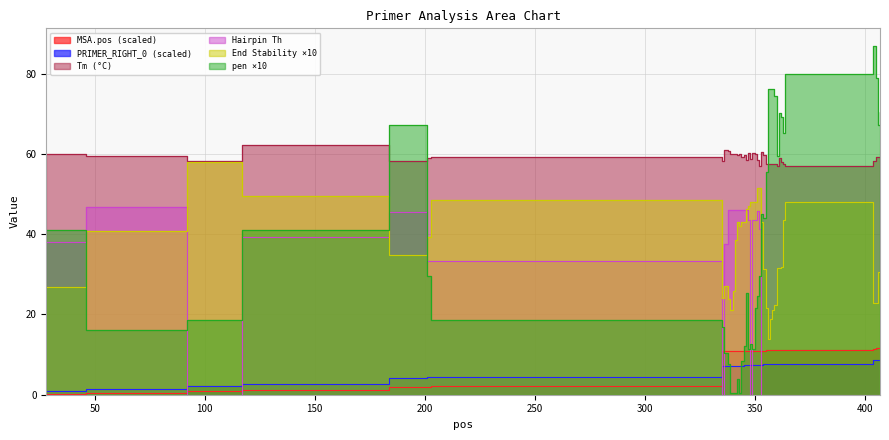

Does the chart display data point markers on the line(s)?

No